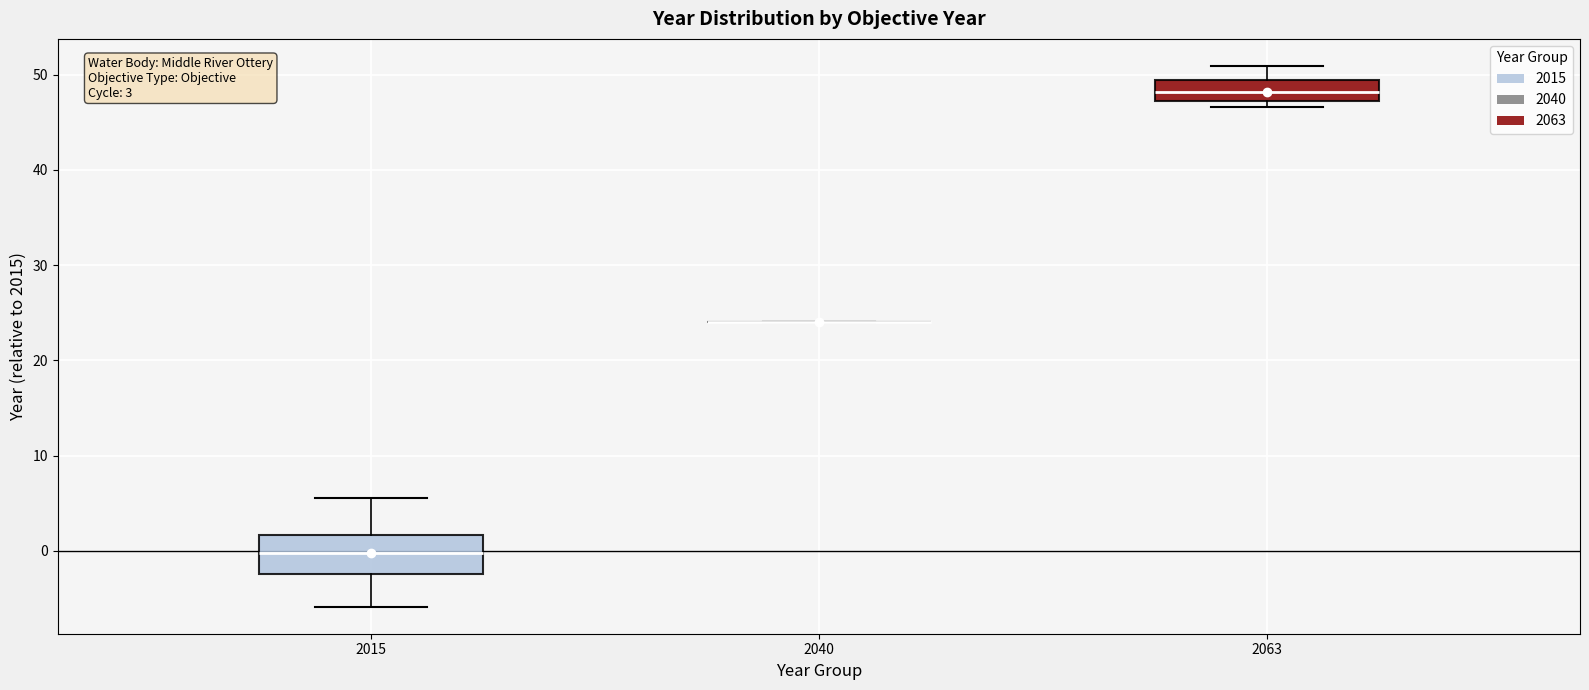

Comparing the boxes themselves (not the whiskers), which one is the tallest?

2015